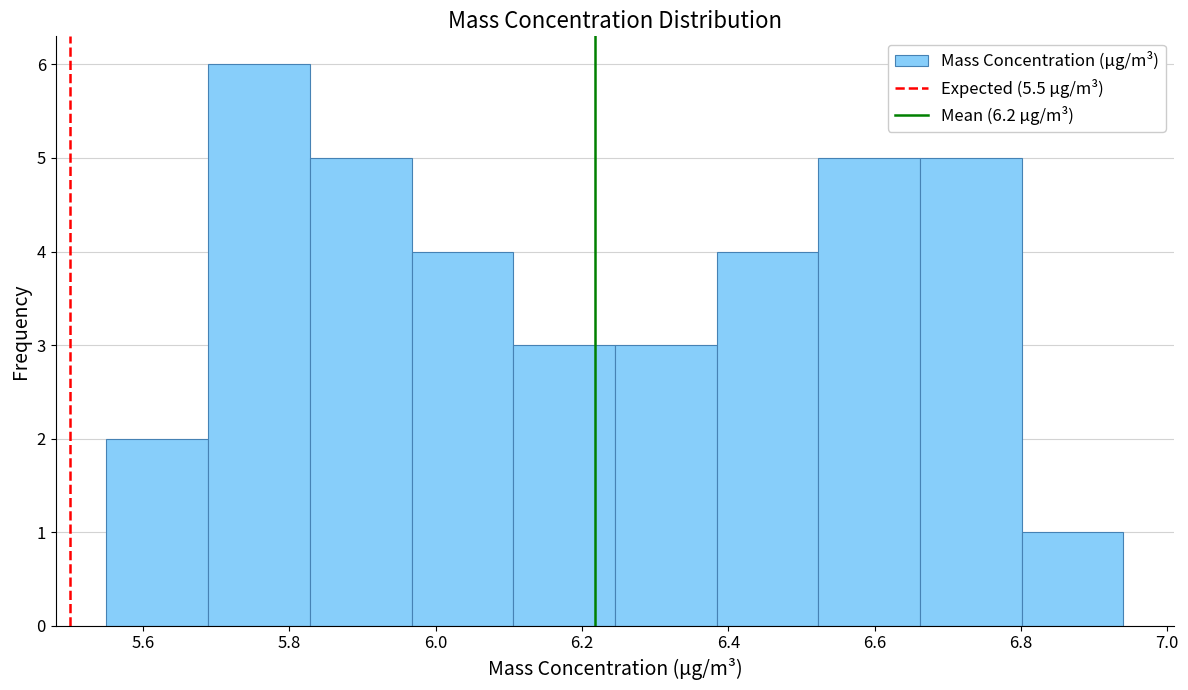

Reading left to right, transcribe this chart: for each bar, give the range it covers on the x-axis and its height. Neither the bar edges nor the heights are printed on the chart, so give them approximately, as read against the axes.

5.56 to 5.68: 2
5.68 to 5.82: 6
5.82 to 5.96: 5
5.96 to 6.10: 4
6.10 to 6.24: 3
6.24 to 6.38: 3
6.38 to 6.52: 4
6.52 to 6.66: 5
6.66 to 6.80: 5
6.80 to 6.94: 1